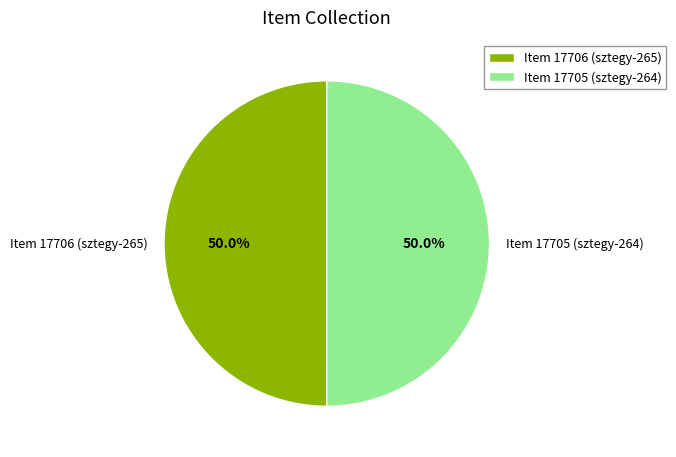

Count the number of slices in the pie.

2